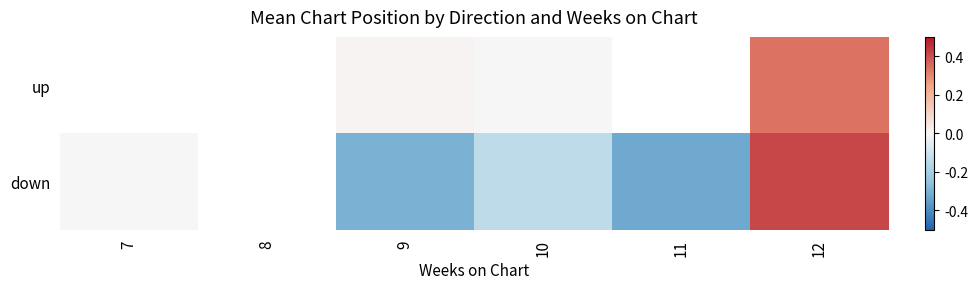

Read the down value at 11.

-0.3